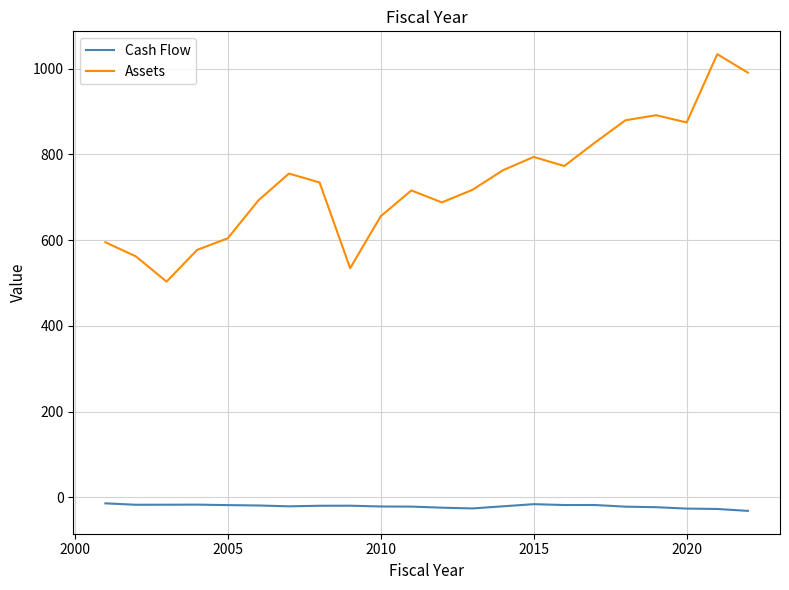

True or false: Cash Flow and Assets cross at least once.

False